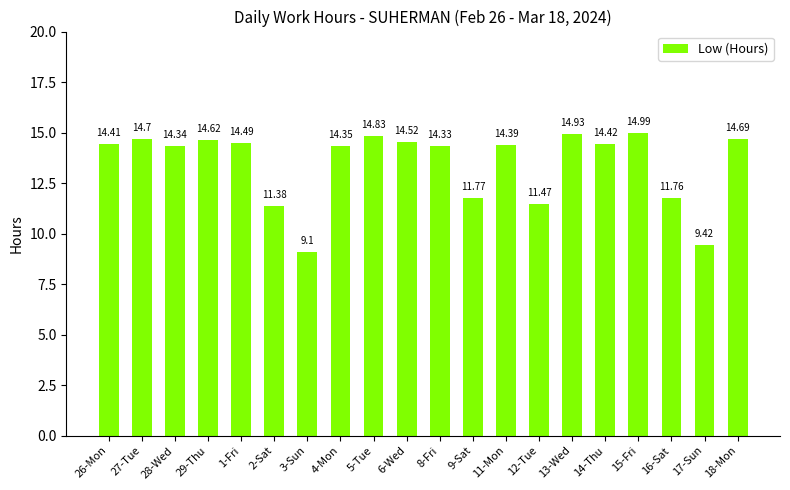

Rank the categories by value from highest to lowest.

15-Fri, 13-Wed, 5-Tue, 27-Tue, 18-Mon, 29-Thu, 6-Wed, 1-Fri, 14-Thu, 26-Mon, 11-Mon, 4-Mon, 28-Wed, 8-Fri, 9-Sat, 16-Sat, 12-Tue, 2-Sat, 17-Sun, 3-Sun